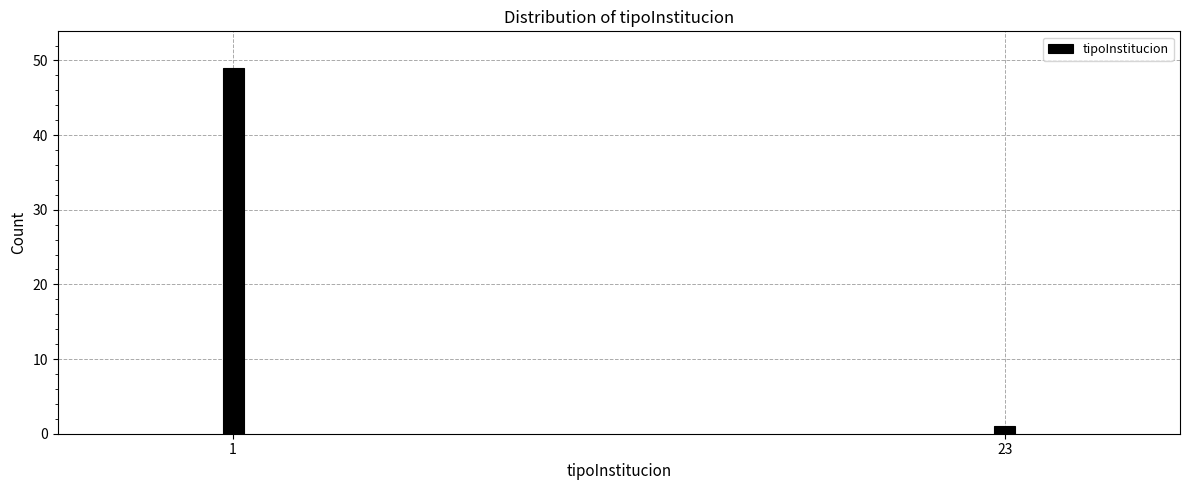

Reading left to right, list all the values displayed in this chart.

1=49	23=1